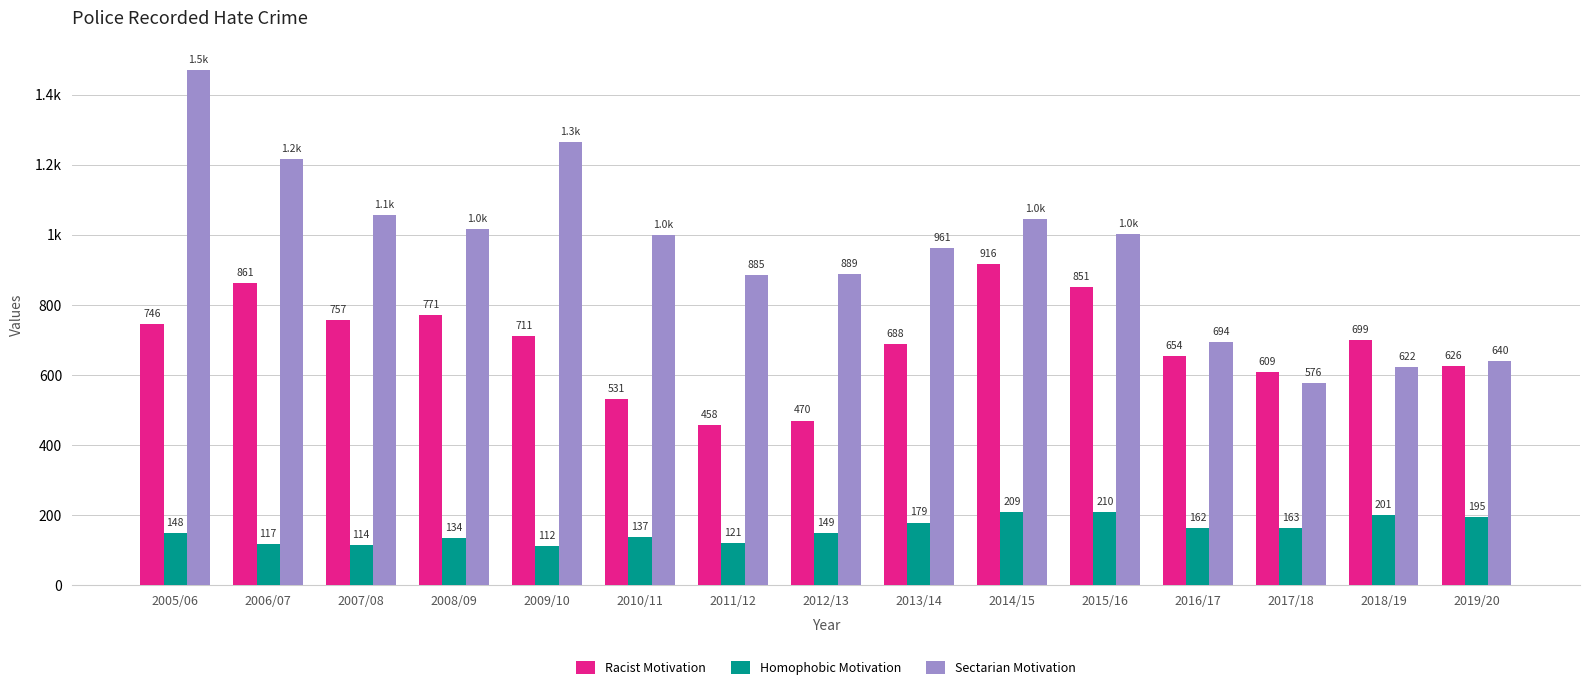

Reading left to right, what are all the values shown in this chart?

Racist Motivation: 746	861	757	771	711	531	458	470	688	916	851	654	609	699	626
Homophobic Motivation: 148	117	114	134	112	137	121	149	179	209	210	162	163	201	195
Sectarian Motivation: 1469	1217	1056	1017	1264	1000	885	889	961	1044	1002	694	576	622	640